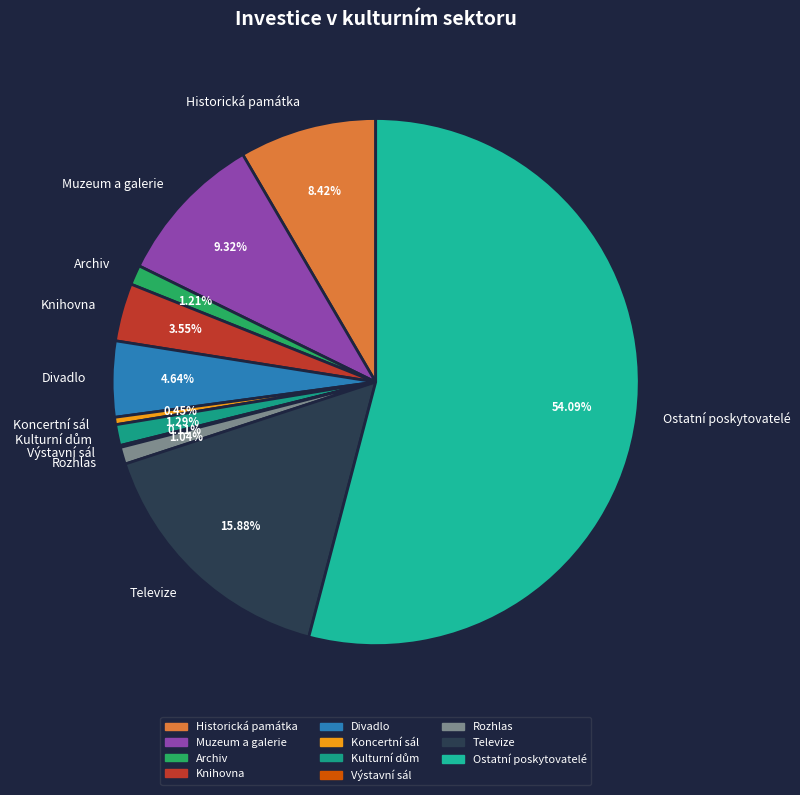

What is the majority slice?

Ostatní poskytovatelé